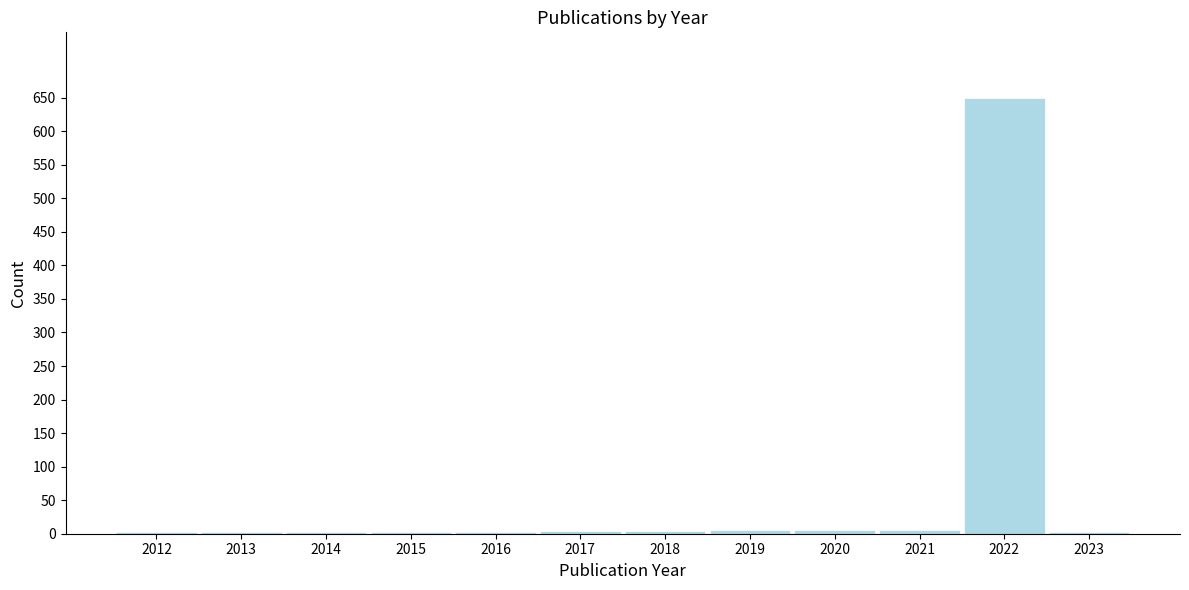

What is the height of the bar covering 2020.5 to 2021.5 on the x-axis? The values are not printed on the chart, so give them approximately, as read against the axis.

5